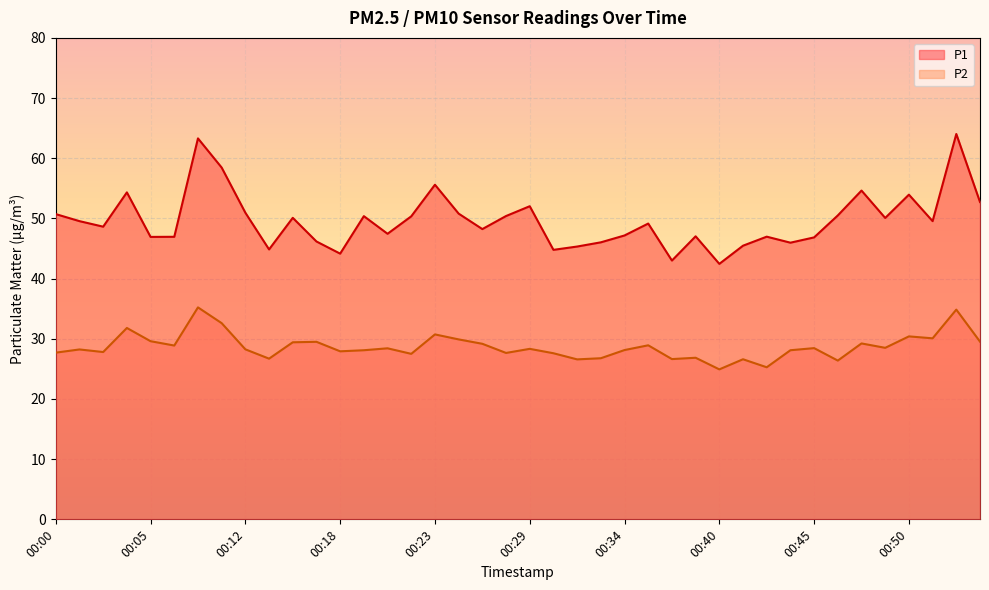

True or false: P1 has a value of 47.5 at 00:21.

True